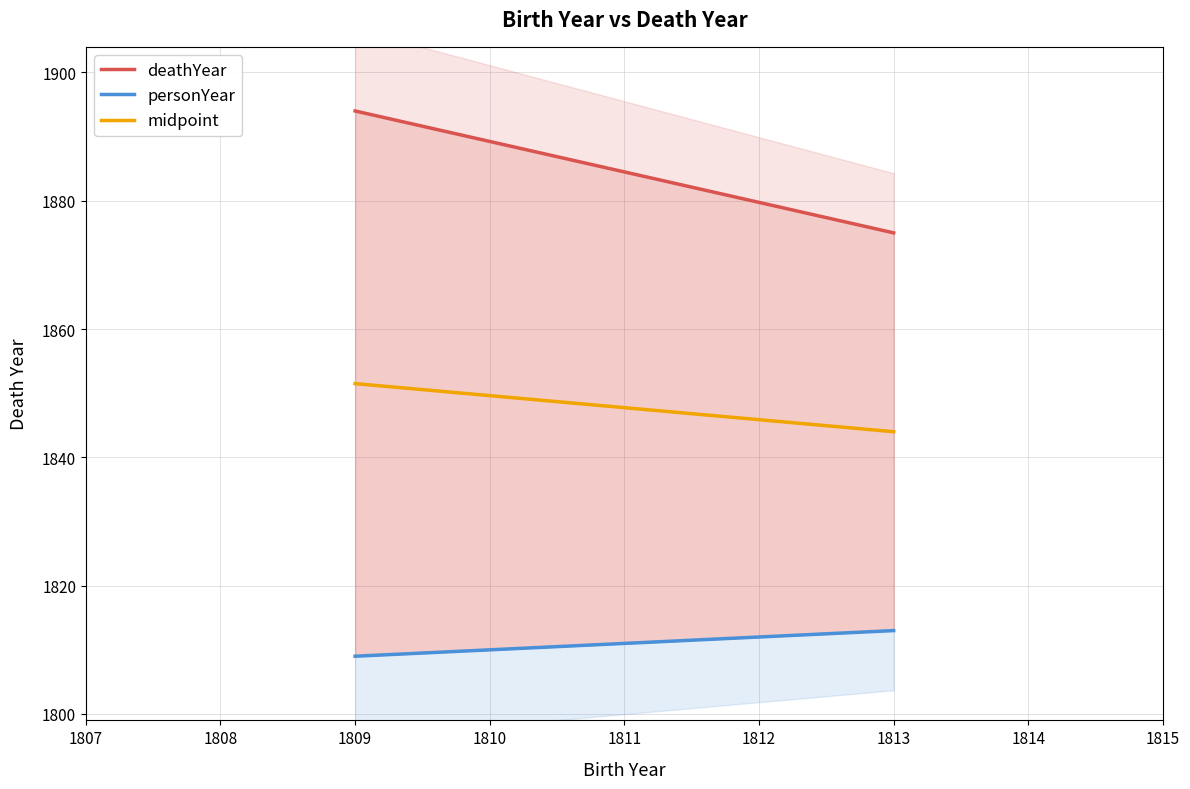

How many deathYear values are between 1875 and 1894?

2